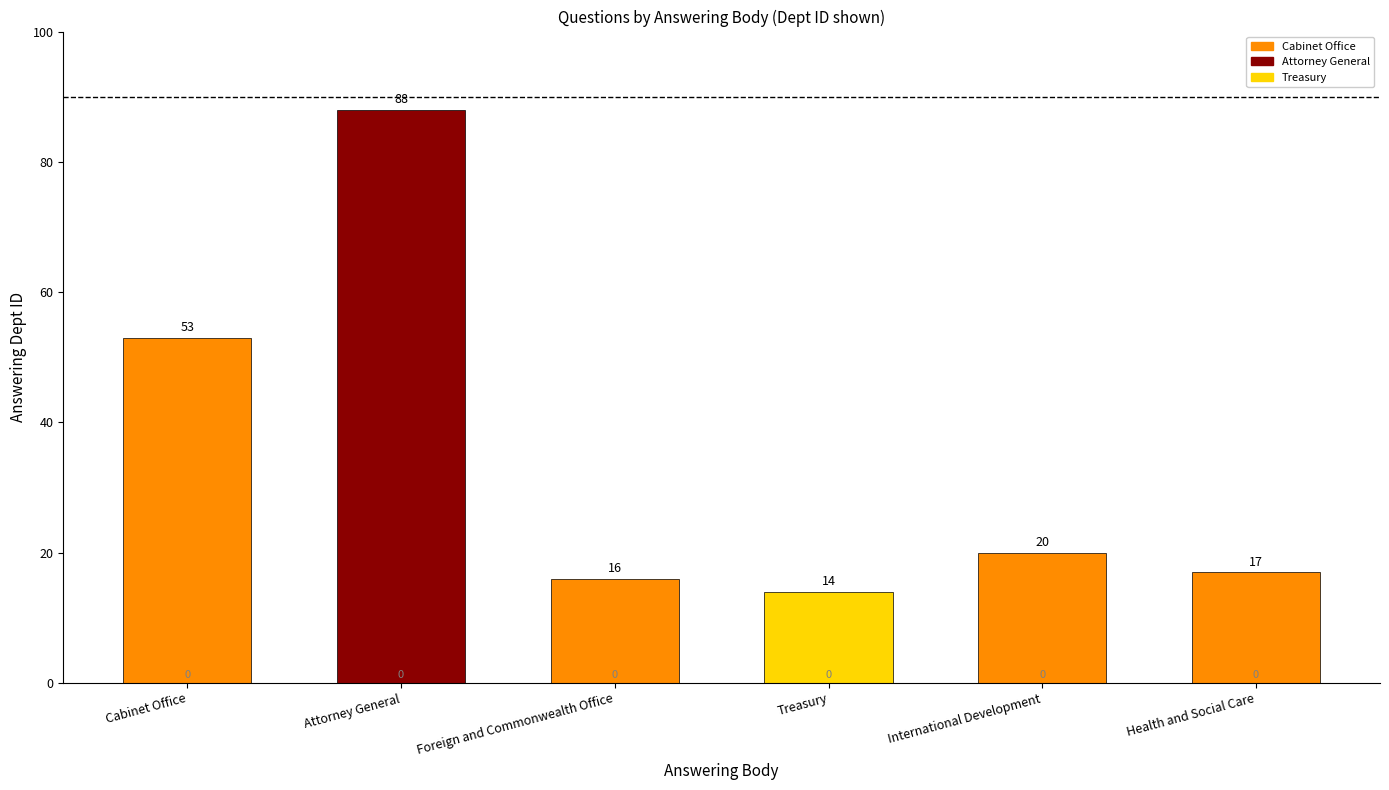

List the labels in order of value, largest first.

Attorney General, Cabinet Office, International Development, Health and Social Care, Foreign and Commonwealth Office, Treasury